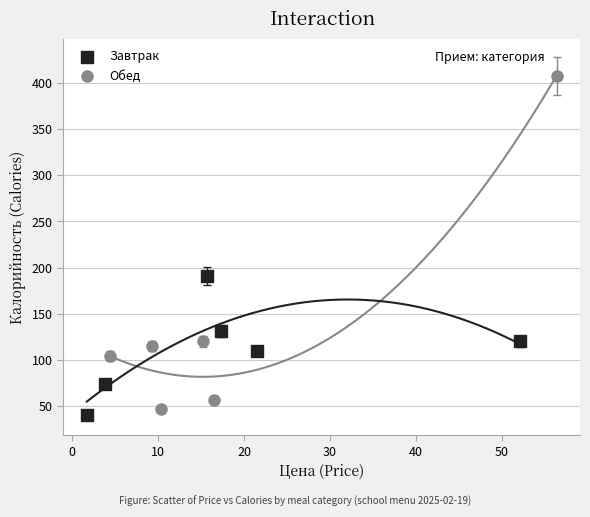

Which series has the widest spread of Y values?

Обед